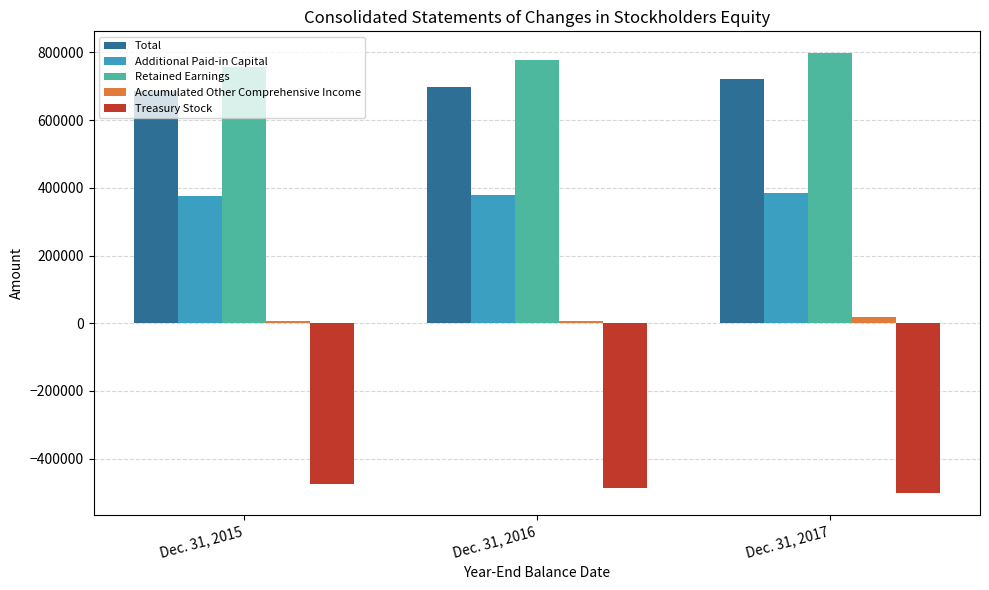

What is the smallest value displayed?

-502475